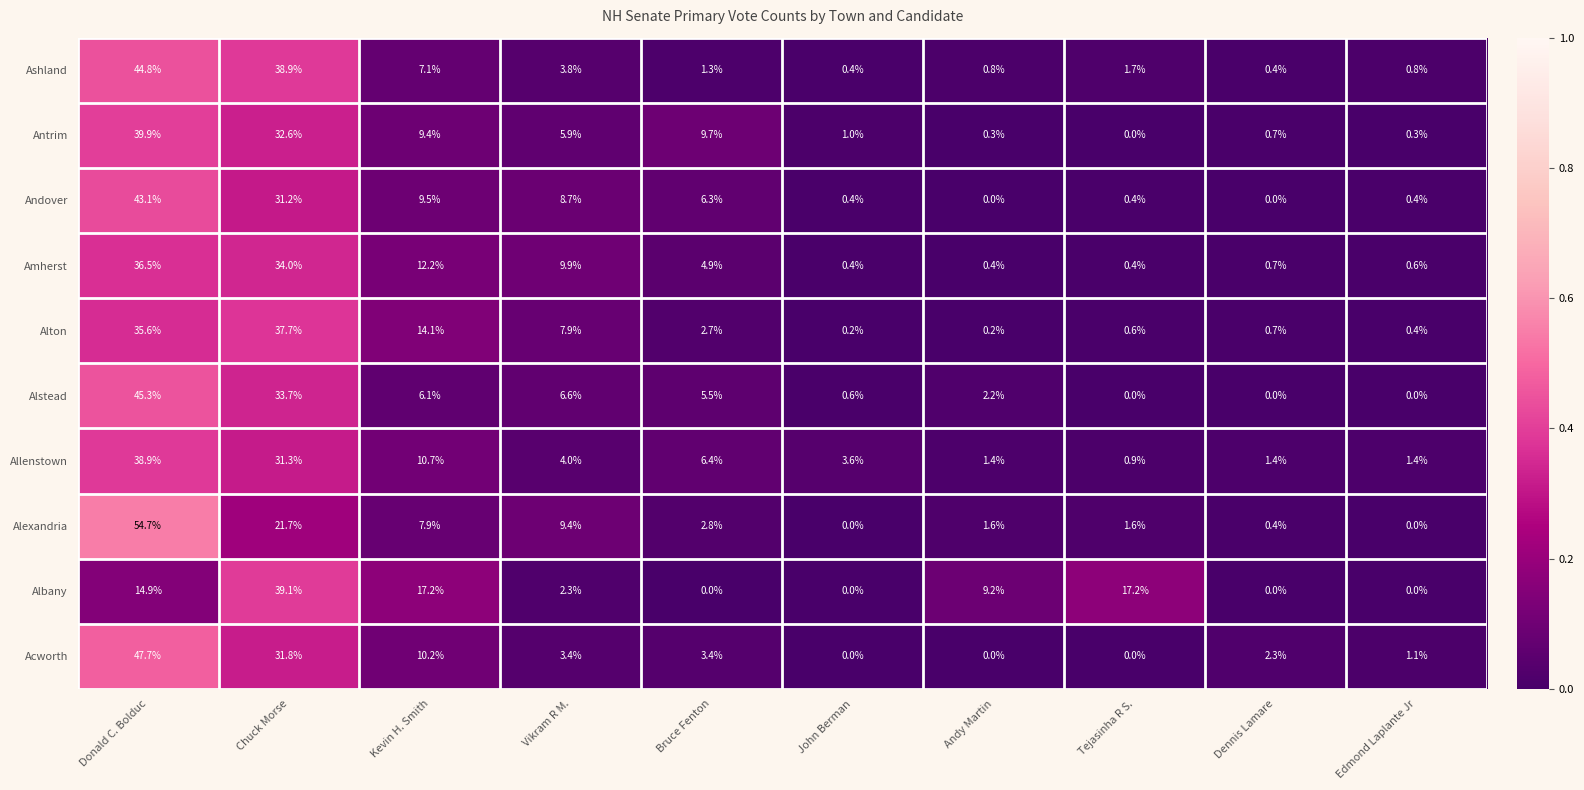

Which series changed the most between Bruce Fenton and John Berman?

Antrim